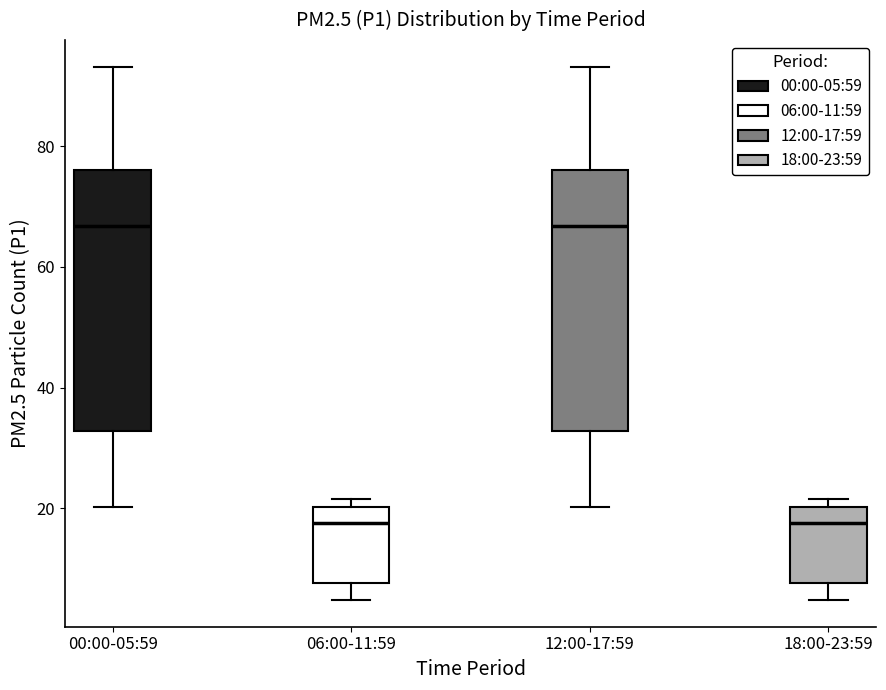

Reading left to right, transcribe this box plot: for each box, give where its median line is, the range the box spans, and where its two whiskers end, as read against the y-axis. The values are not printed on the chart, so give them approximately, as read against the axis.

00:00-05:59: median 66, box 32 to 76, whiskers 20 to 94
06:00-11:59: median 18, box 8 to 20, whiskers 4 to 22
12:00-17:59: median 66, box 32 to 76, whiskers 20 to 94
18:00-23:59: median 18, box 8 to 20, whiskers 4 to 22